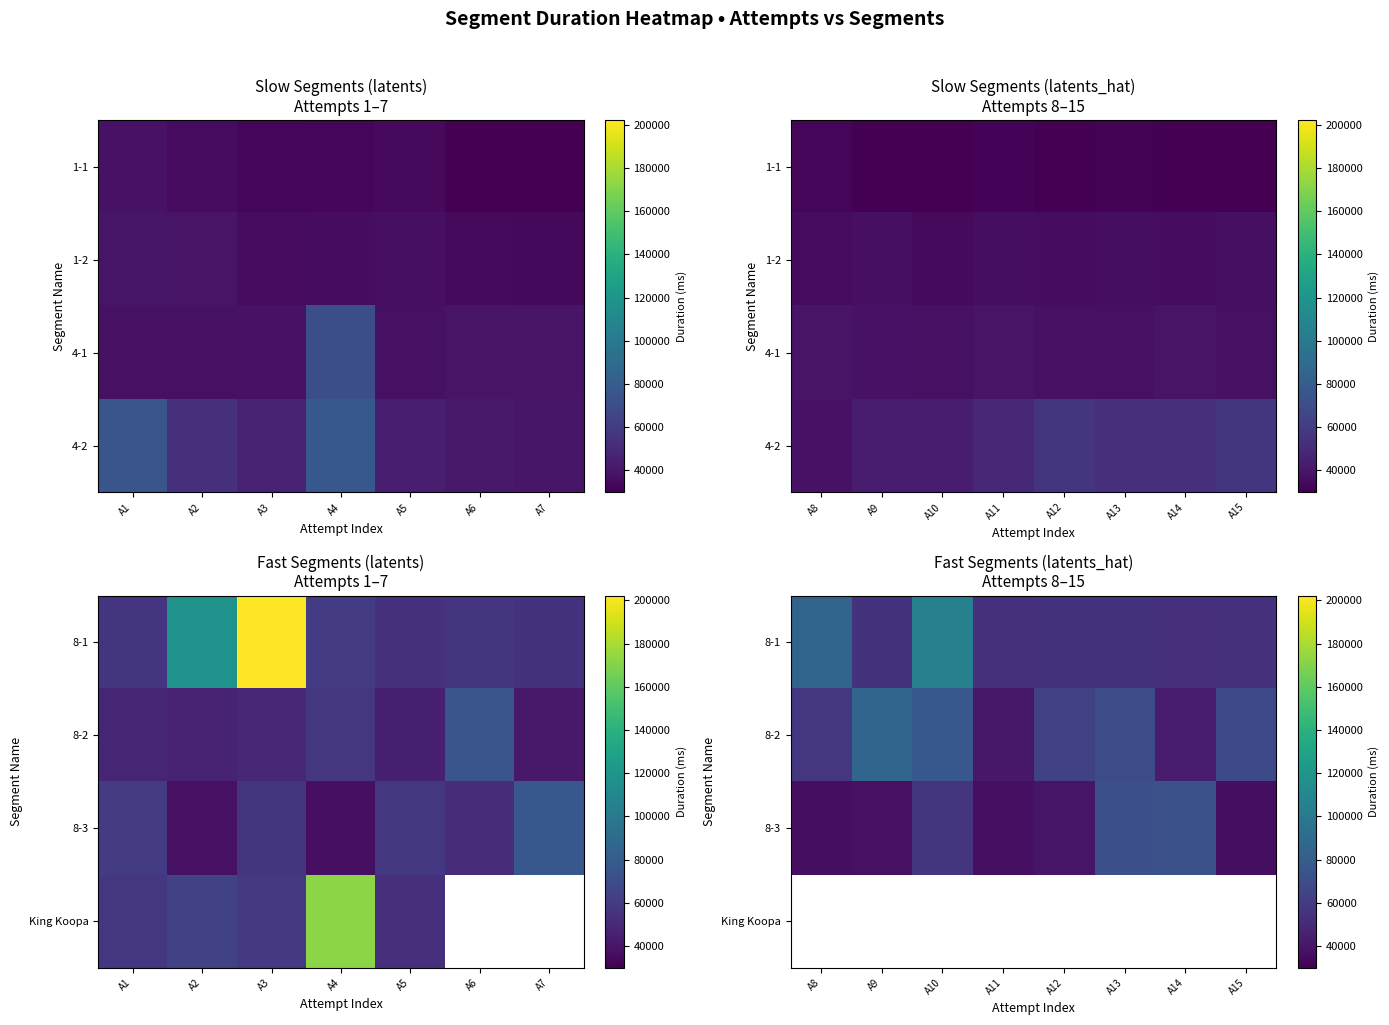

Rank the series by their maximum value, from lowest to highest.

8-3, King Koopa, 8-2, 8-1